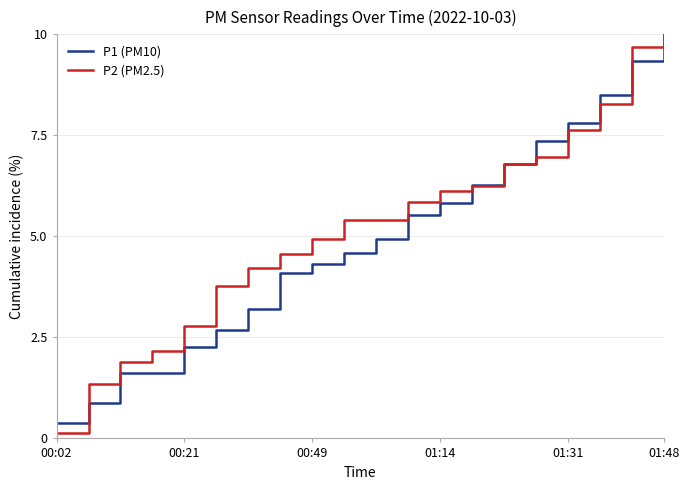

Which series has the widest spread of values?

P2 (PM2.5)